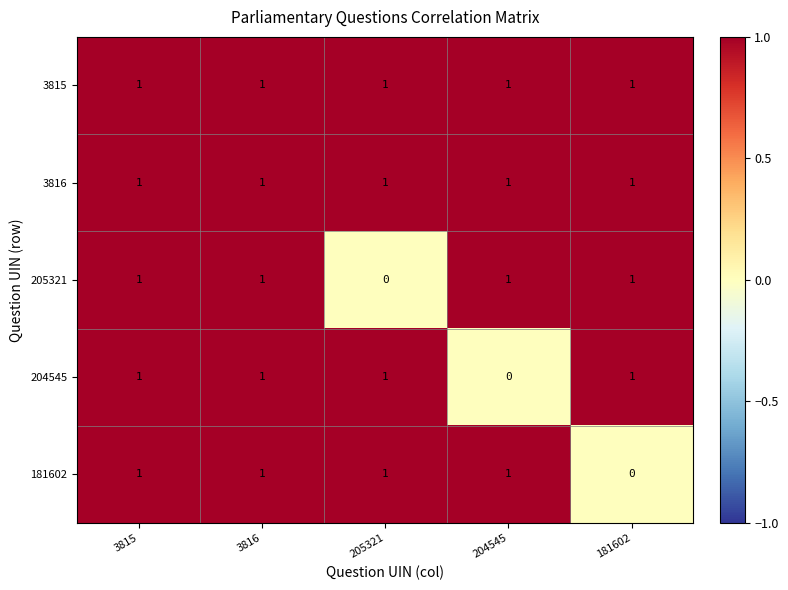

What is the difference between the highest and lowest values at 204545?

1